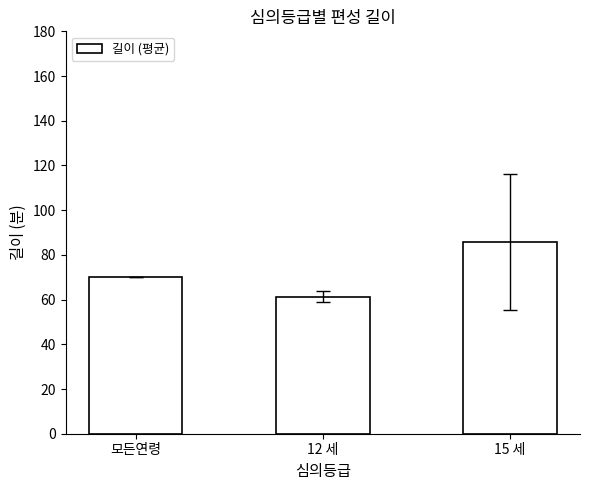

What is the label of the 1st bar from the right?

15 세